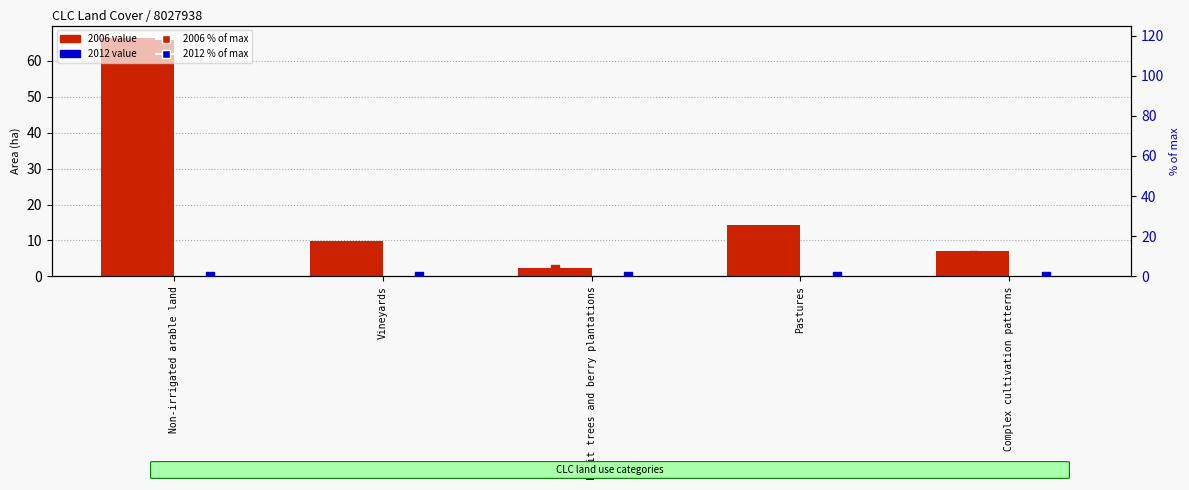

At how many categories does at least one series exceed 84?

1